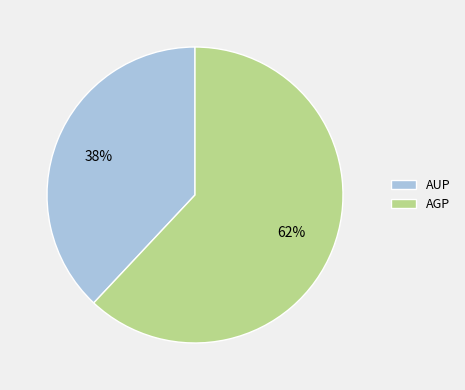

To the nearest percent, what is the combined percentage of AUP and AGP?

100%